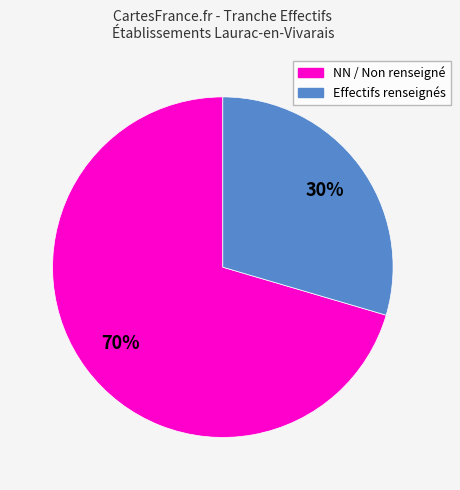

How many segments does this pie chart have?

2